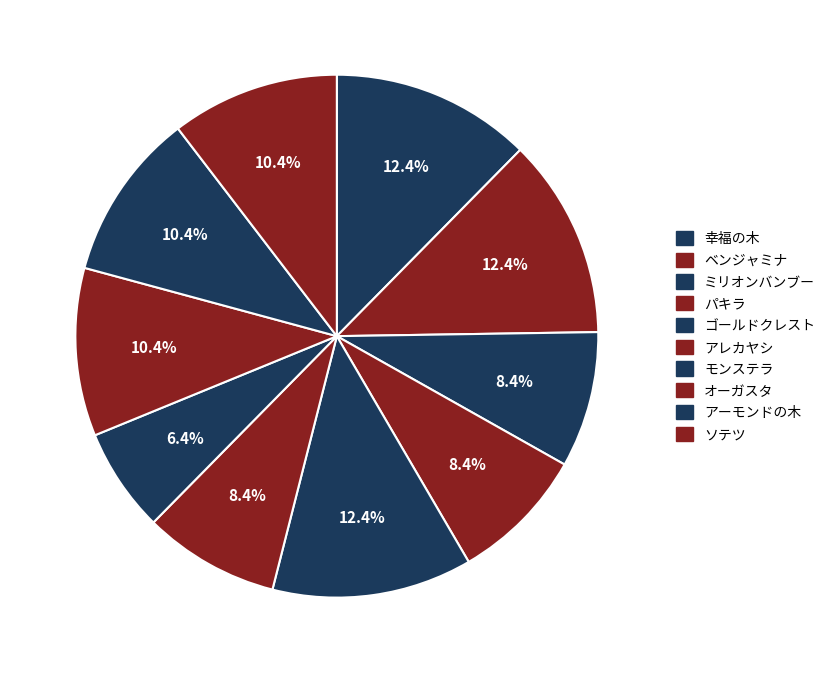

To the nearest percent, what is the difference between the パキラ and ゴールドクレスト slice percentages?

4%